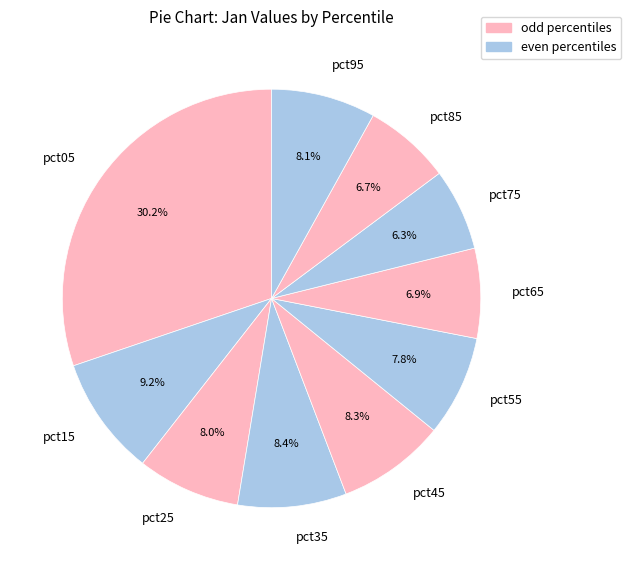

Is there a majority slice in this chart?

No